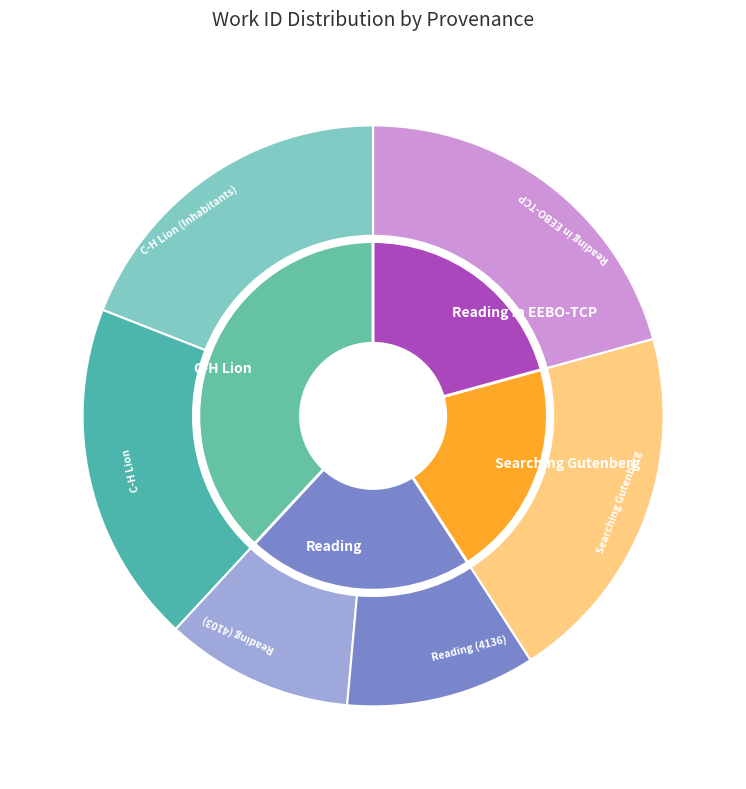

Which category has the smallest portion of the pie?

Reading (4103)